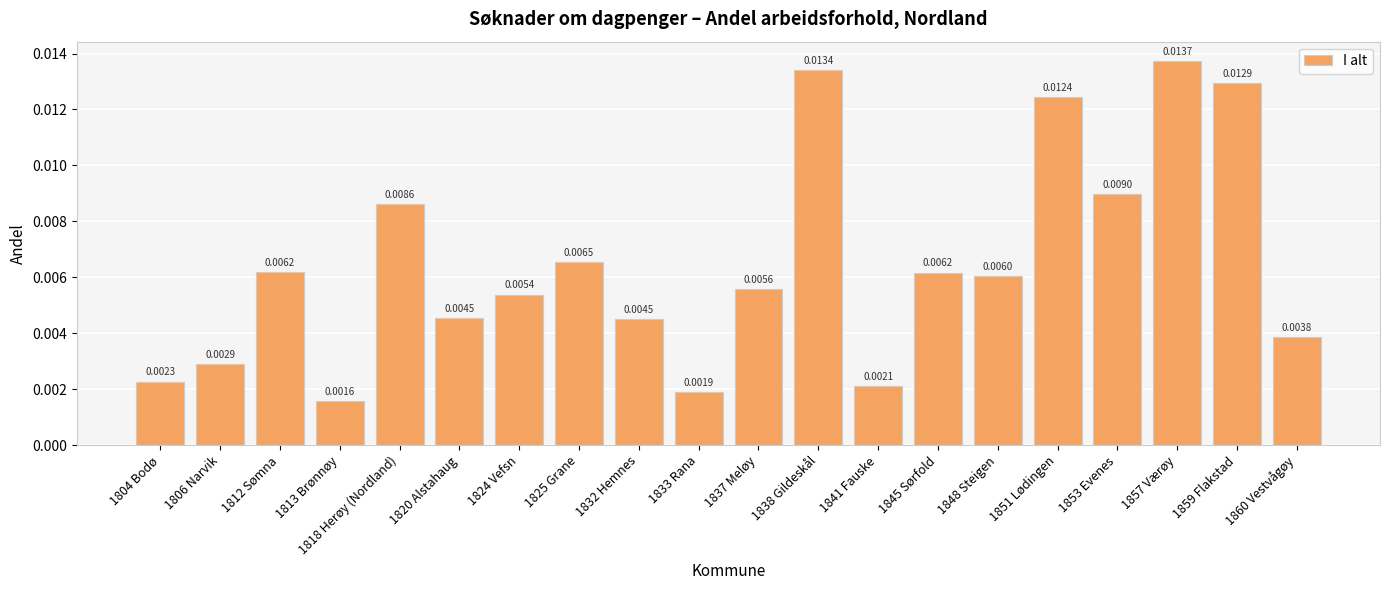

Between 1851 Lødingen and 1845 Sørfold, which is larger?

1851 Lødingen